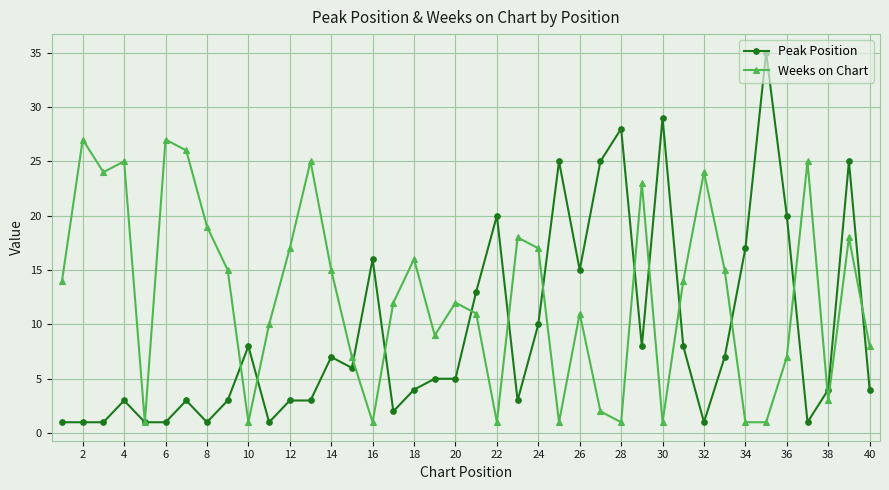

What is the greatest value displayed?

35